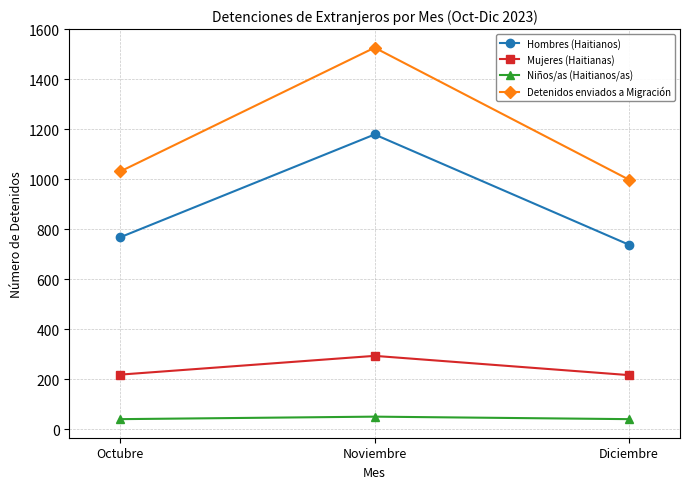

What is the difference between the maximum and second lowest values in the Niños/as (Haitianos/as) series?

10